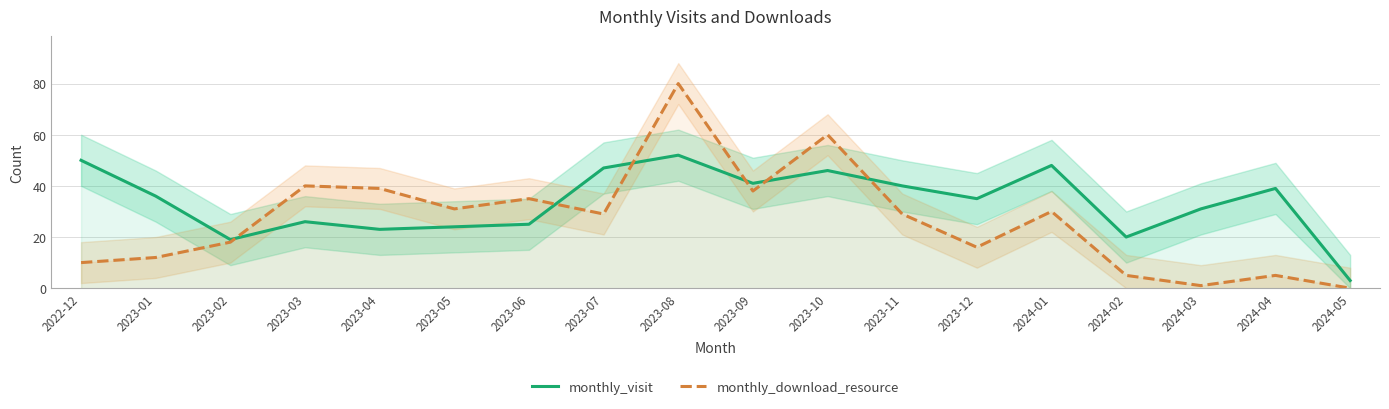

The value of monthly_visit at 2023-09 is 41. True or false?

True